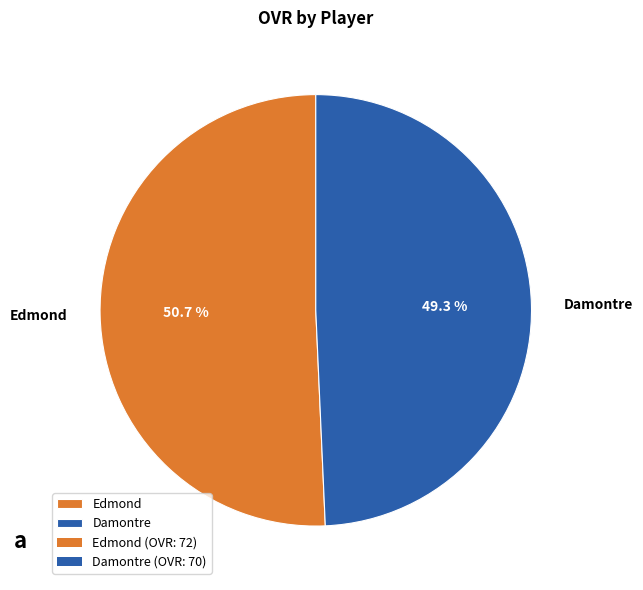

To the nearest percent, what is the combined percentage of Damontre and Edmond?

100%